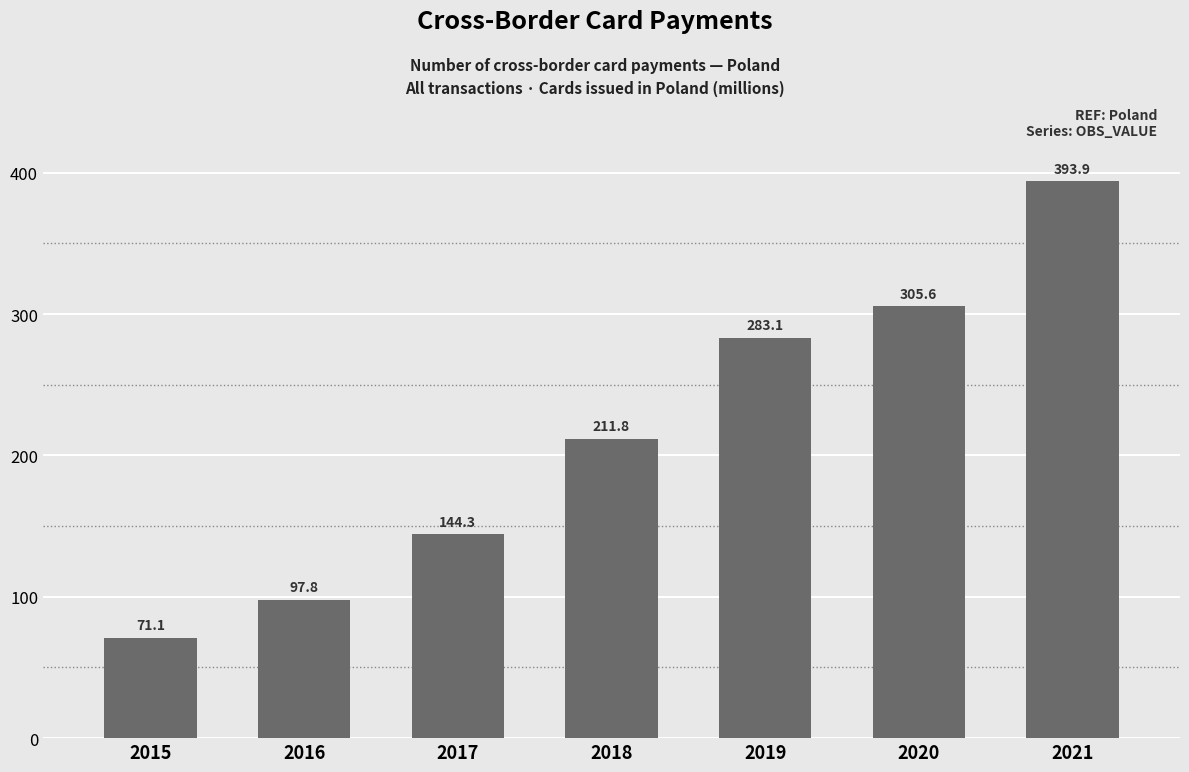

Which category has the lowest value across all series?

2015